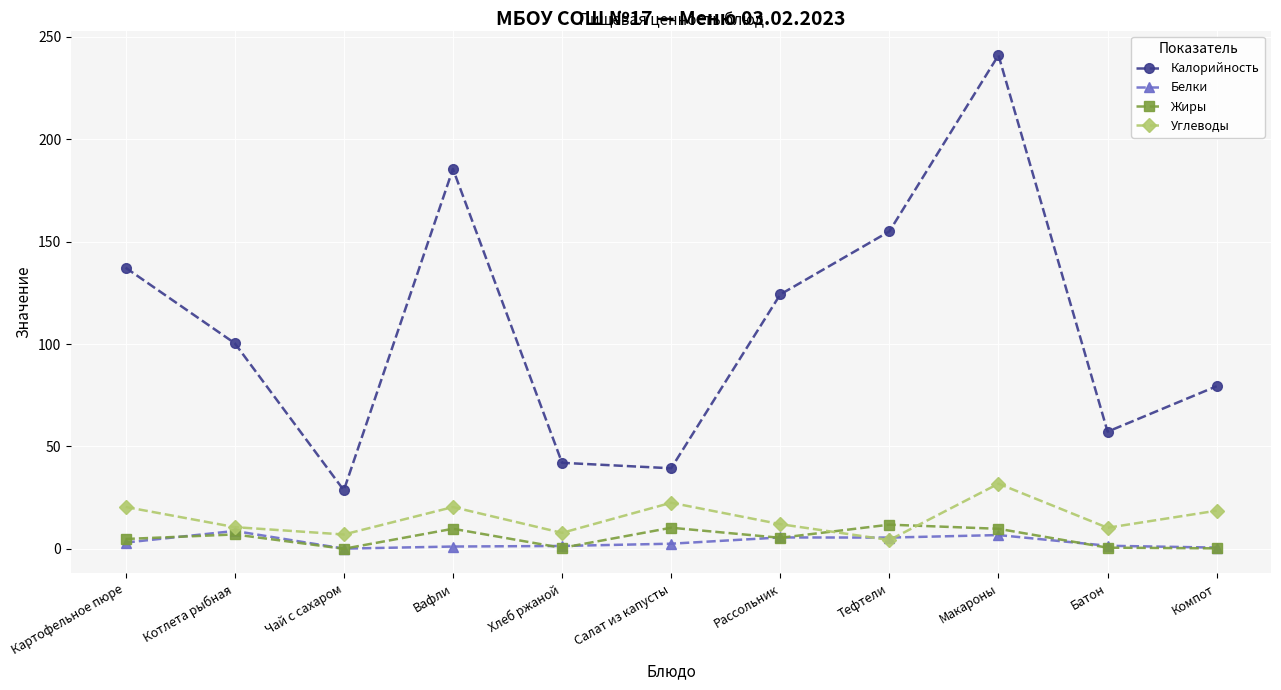

What is the highest value of the Жиры series?

11.8